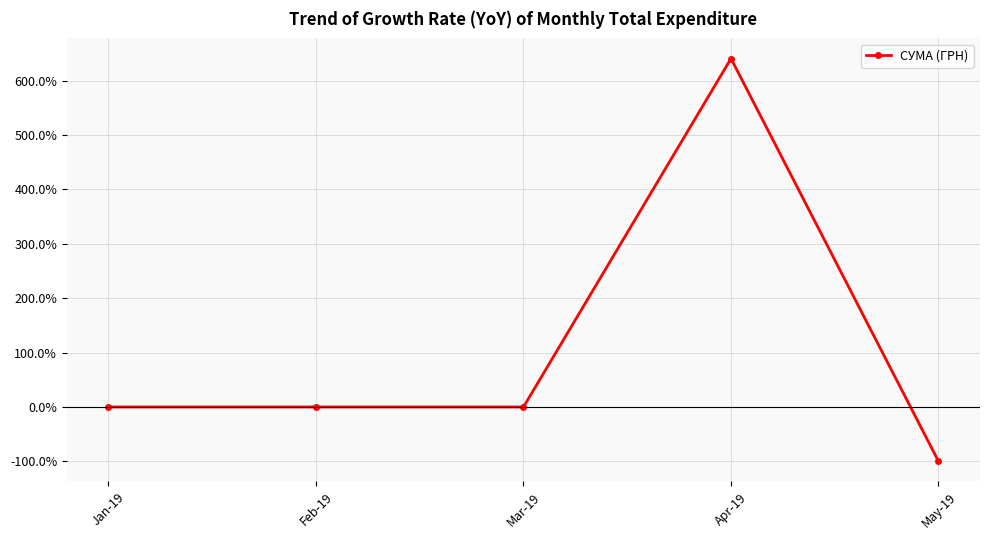

How many positive values are there?

1